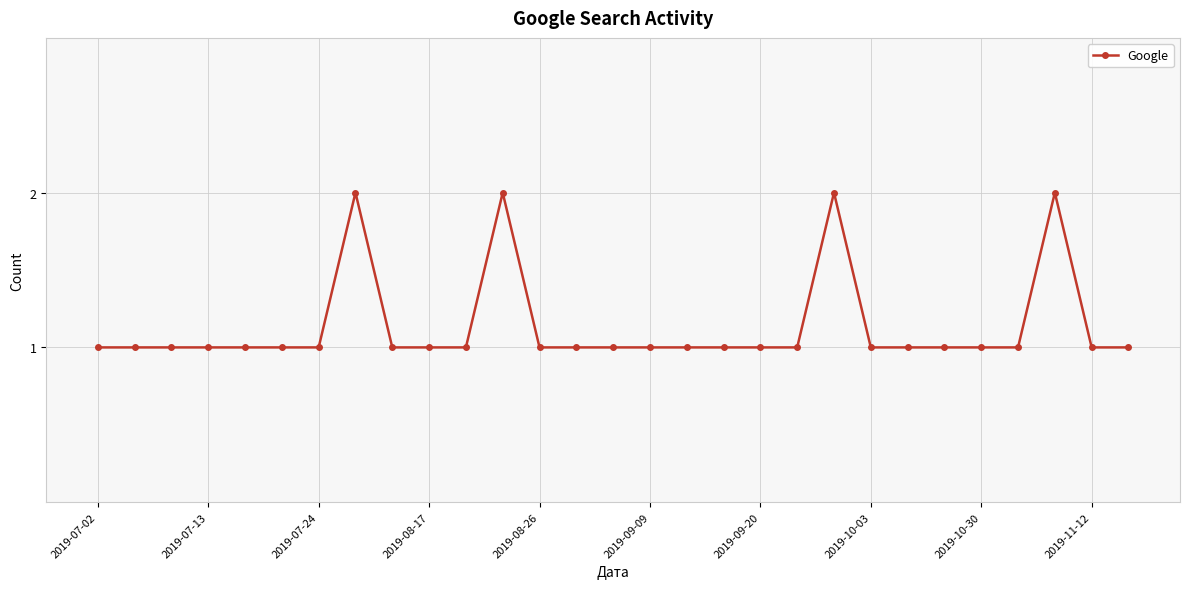

True or false: there are more than 0 points higher than both neighbors.

True